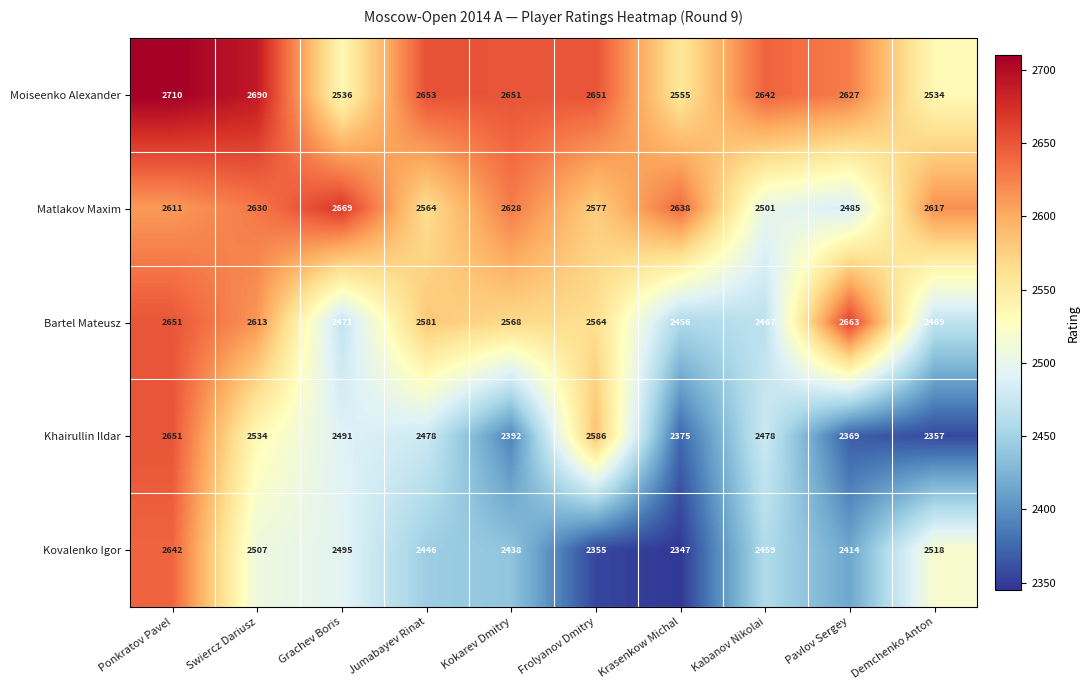

What is the lowest value of the Matlakov Maxim series?

2485